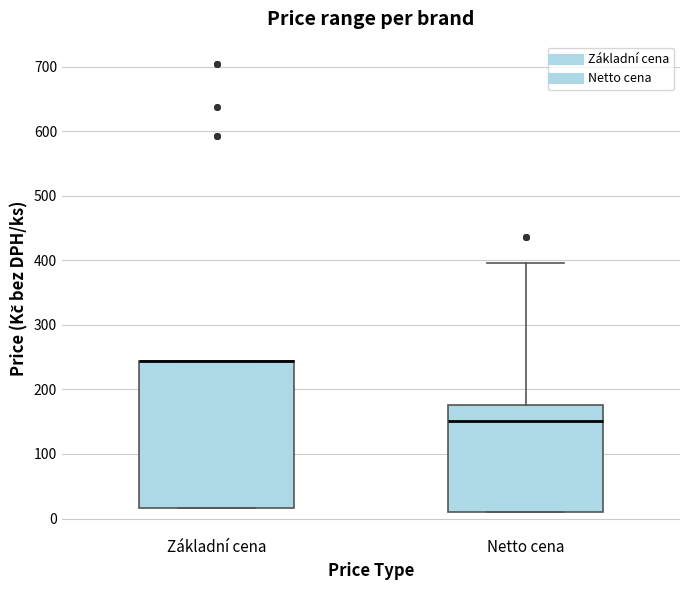

Where is the upper edge of the box for Základní cena on the y-axis? The values are not printed on the chart, so give them approximately, as read against the axis.

240